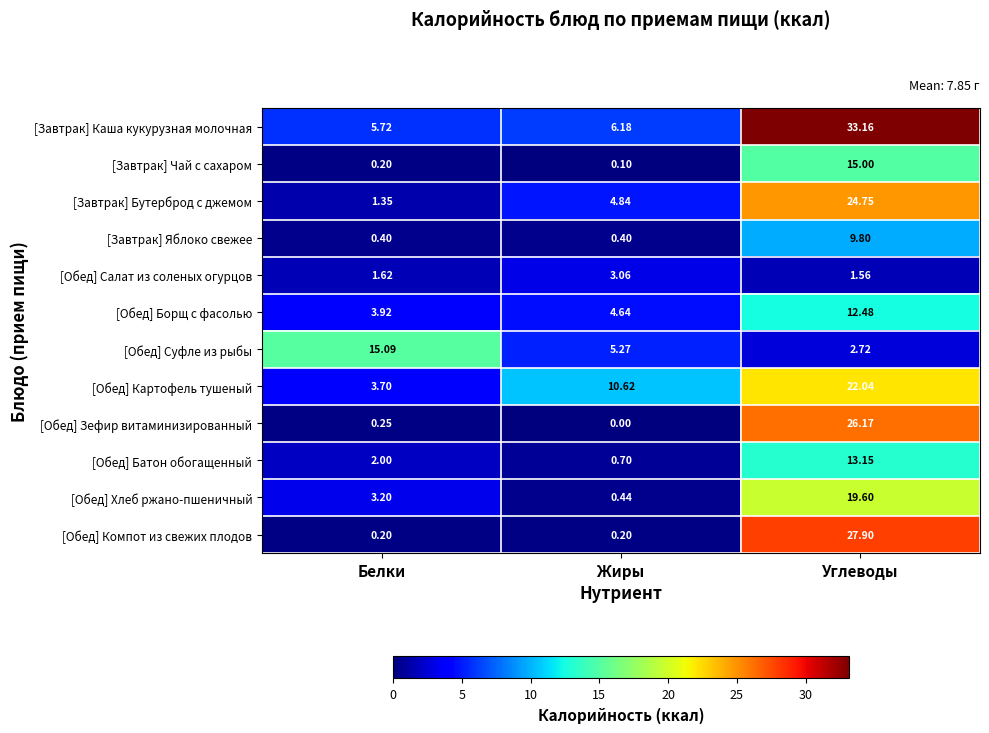

Which series has the largest total across all categories?

[Завтрак] Каша кукурузная молочная